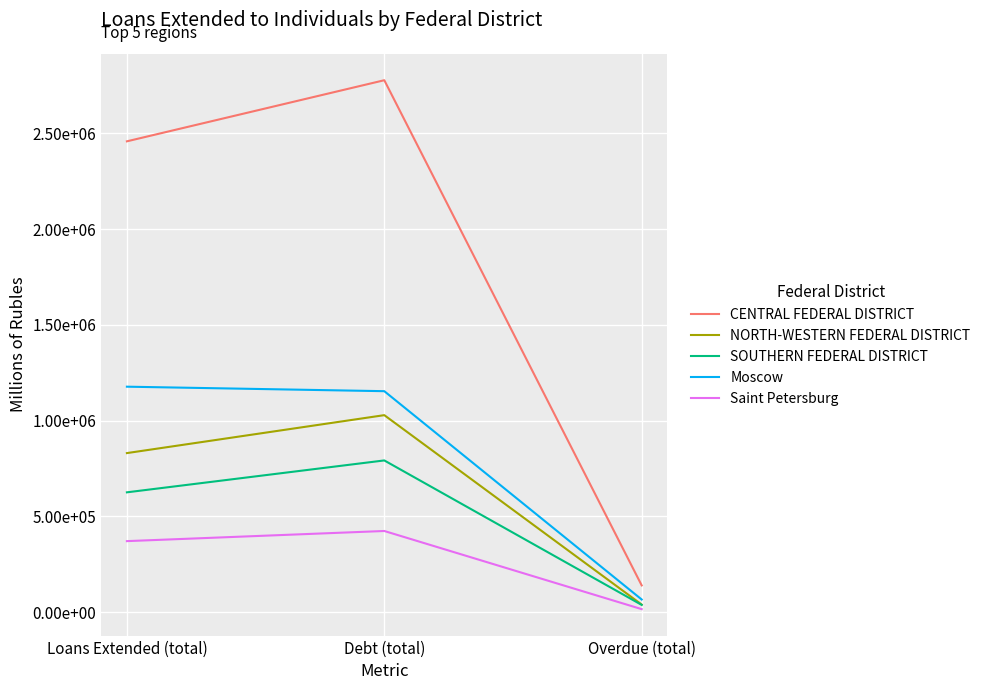

What is the label of the 1st point from the left?

Loans Extended (total)